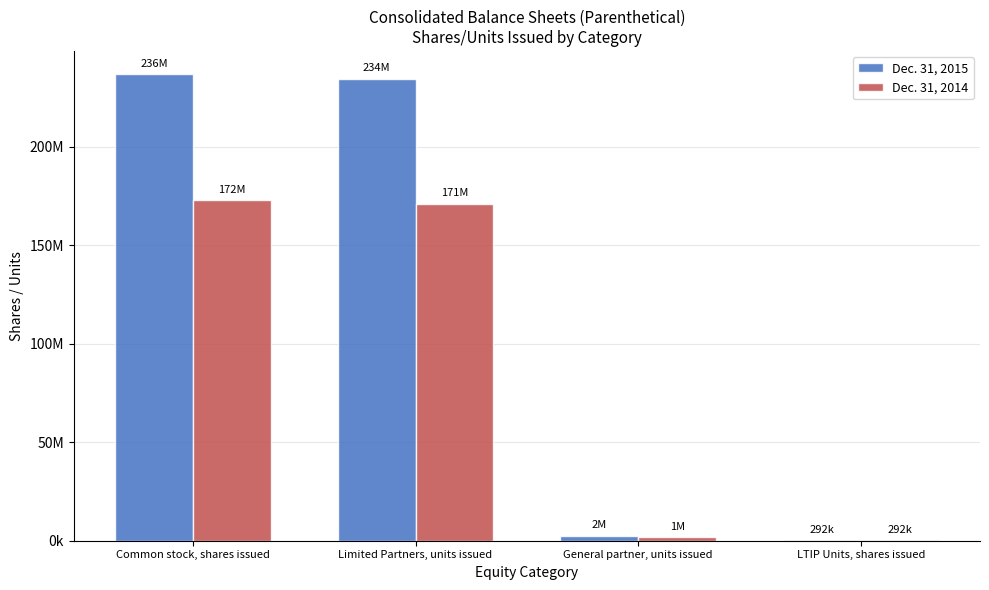

Read the Dec. 31, 2014 value at Common stock, shares issued, to the nearest 50.

172743000